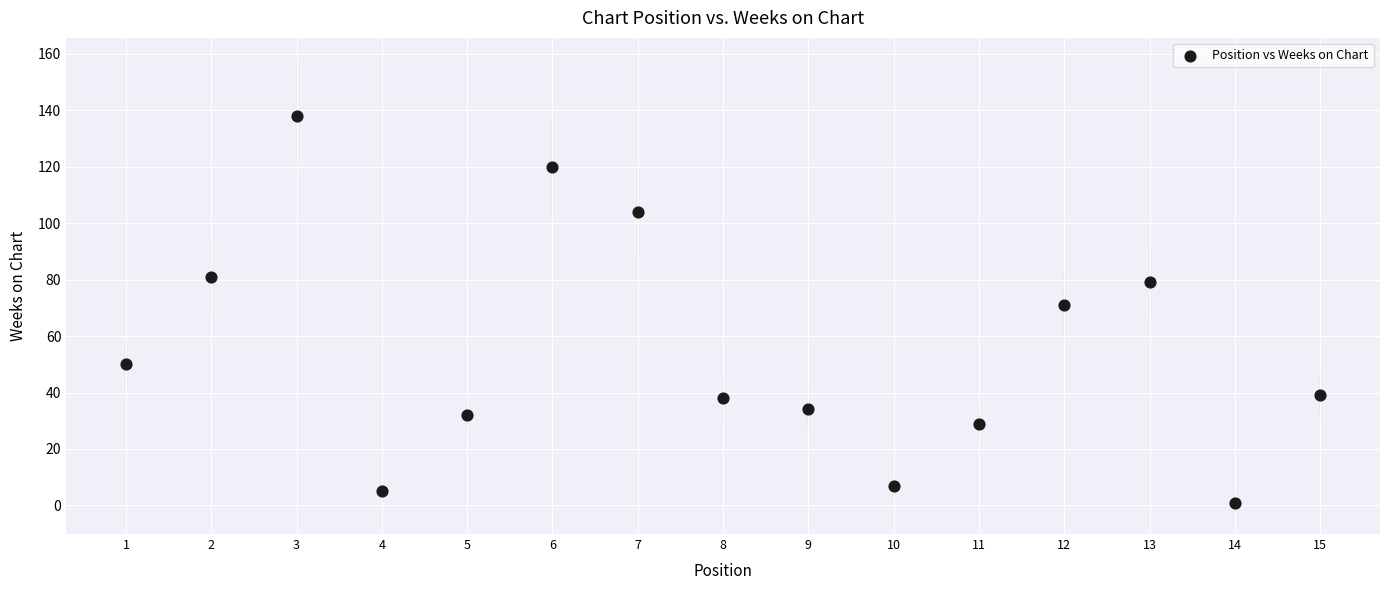

What is the range of X values (max minus min)?

14